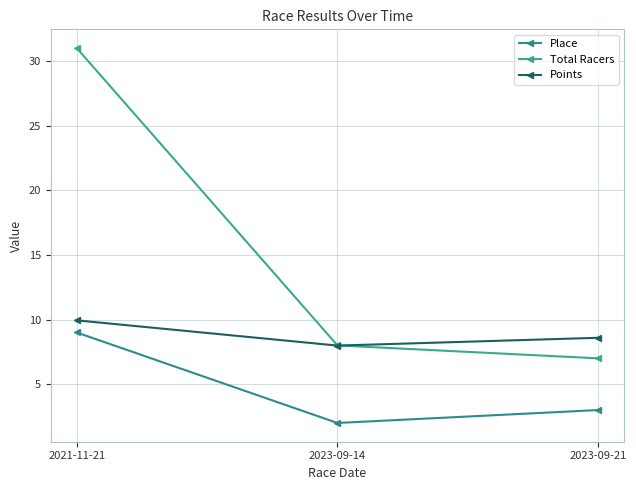

What is the smallest value displayed?

2.0